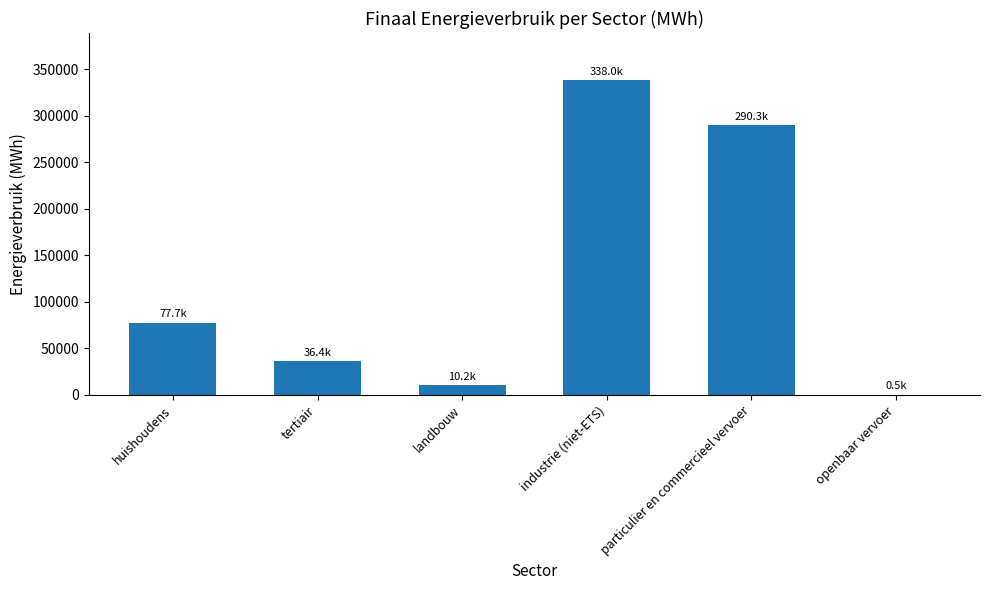

Are the bars horizontal?

No